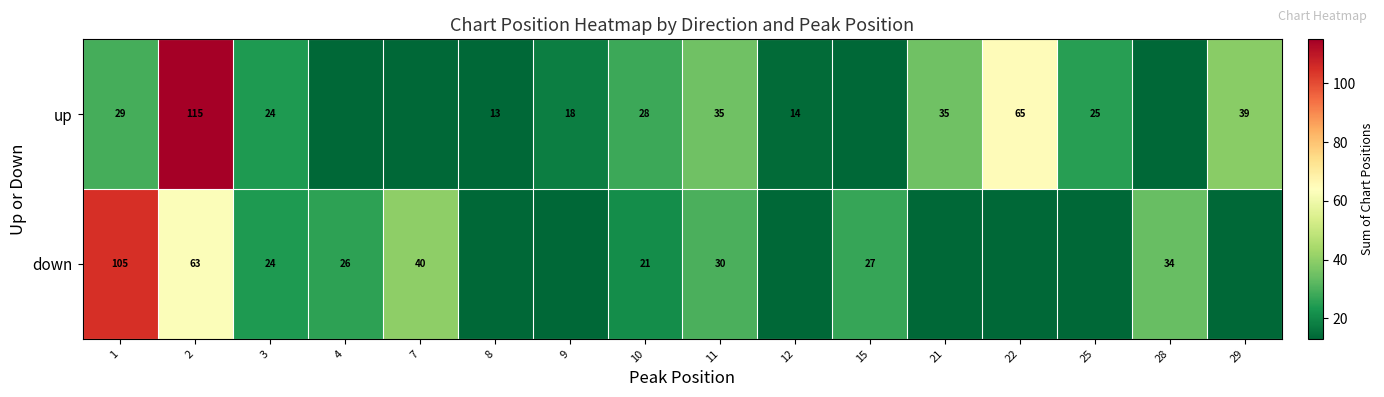

The down series shows 28 at 10. True or false?

False